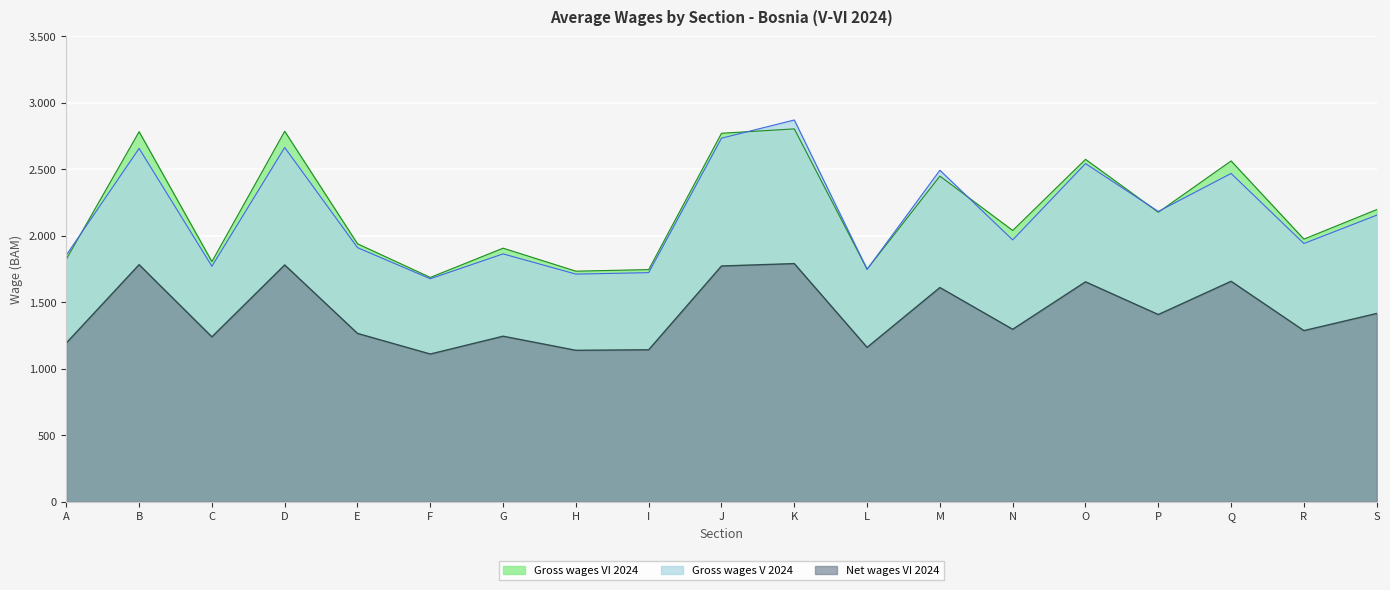

What is the value of the Net wages VI 2024 point at the 2nd from the left?

1783